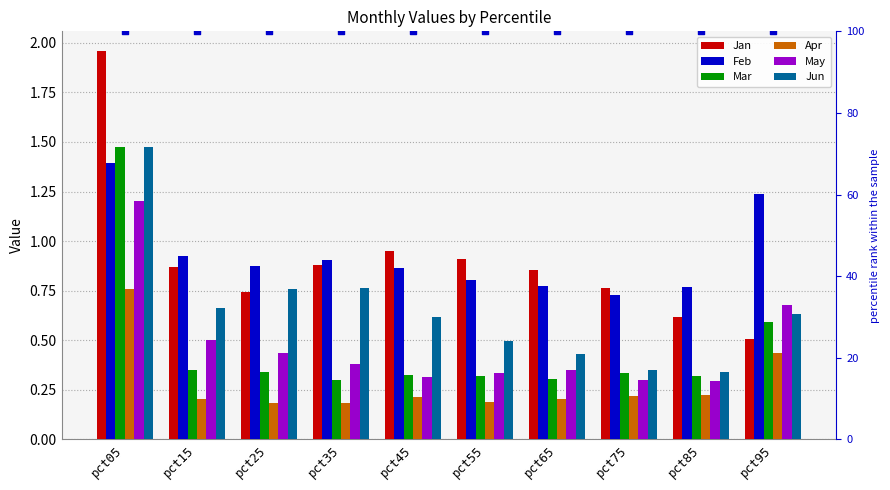

Which series reaches the maximum Y coordinate?

Jan